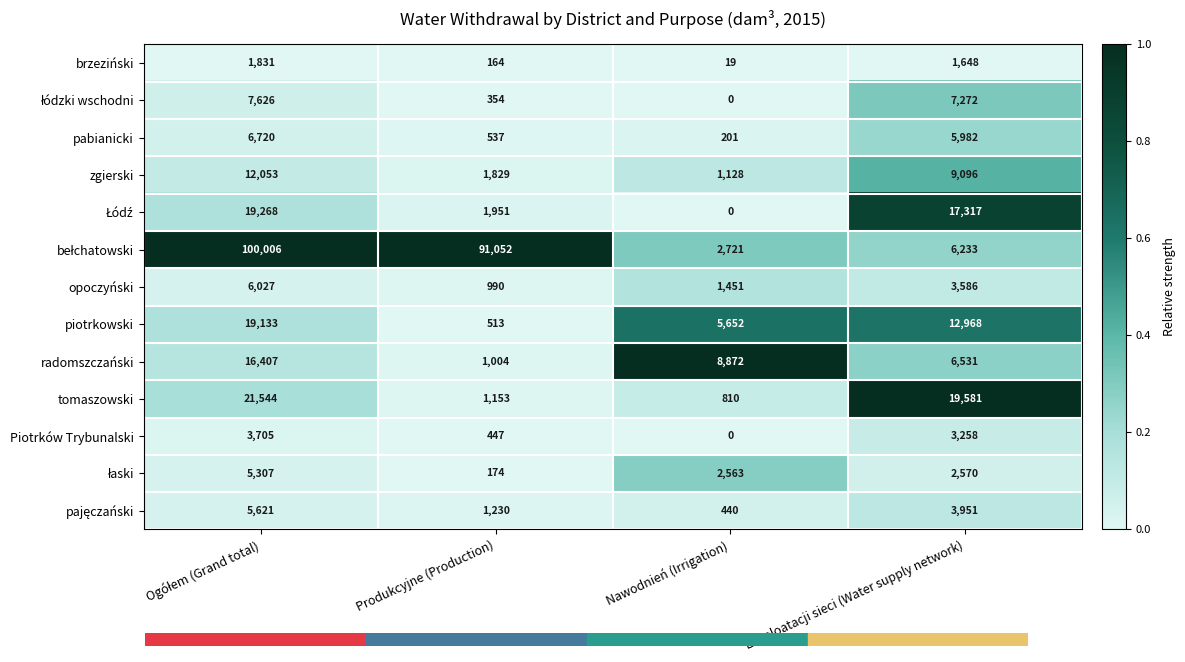

What is the difference between the maximum and second lowest values in the opoczyński series?

4576